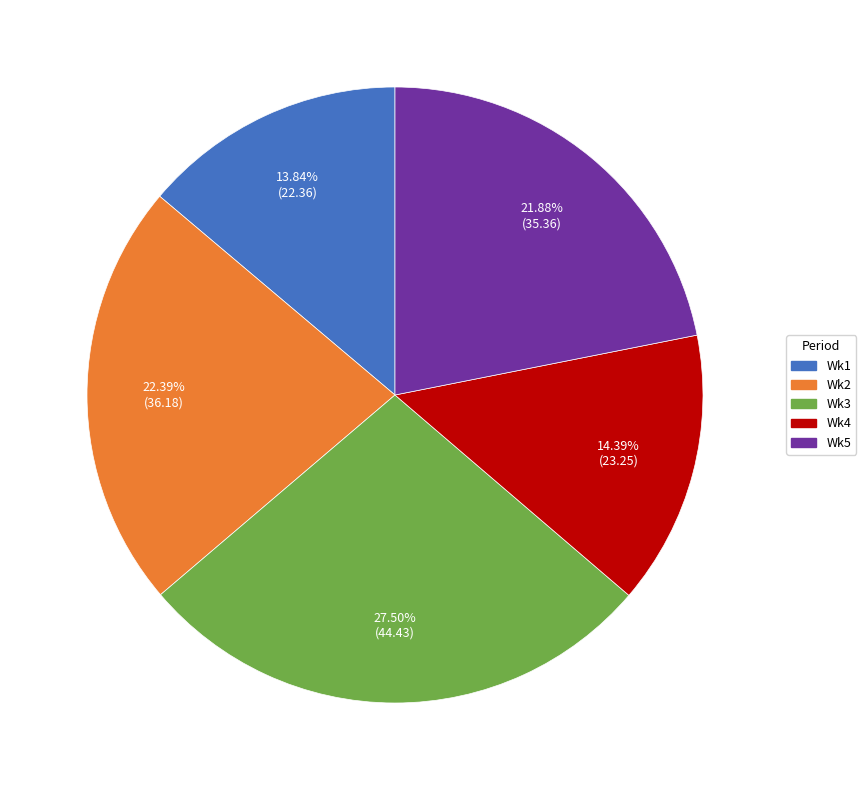

To the nearest percent, what is the average slice percentage?

20%